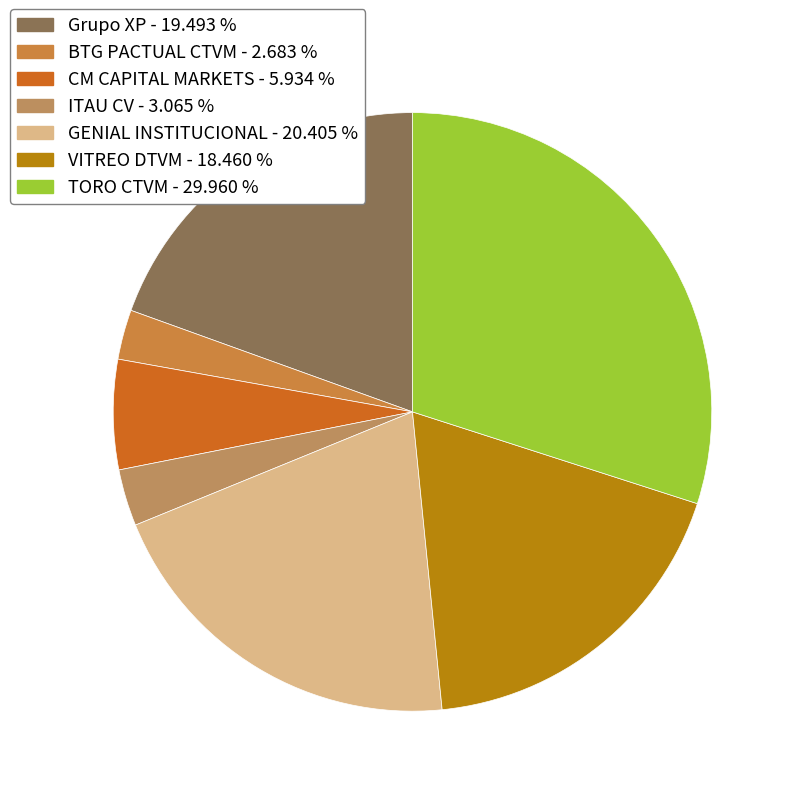

How many segments does this pie chart have?

7